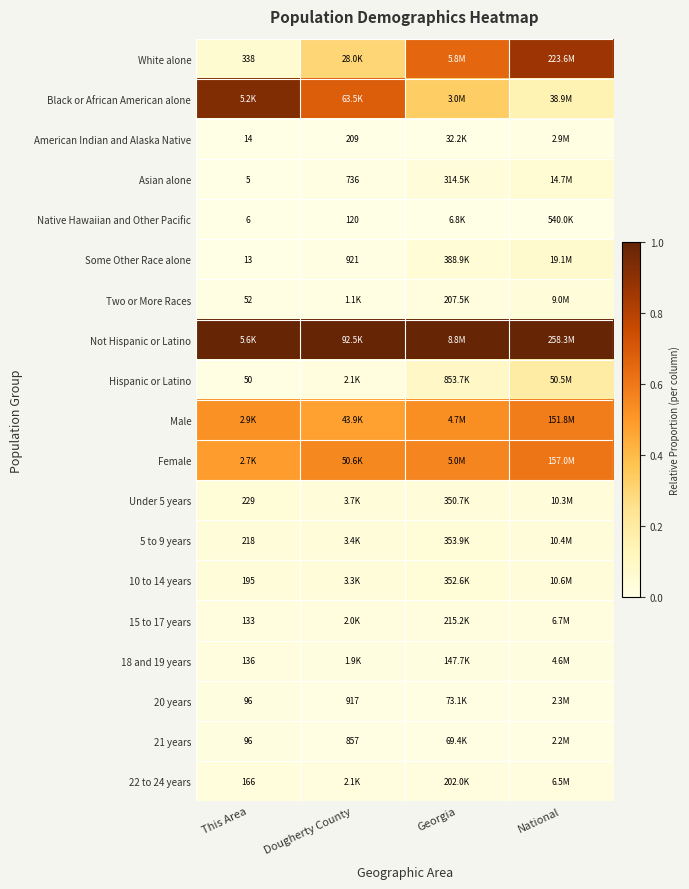

At which category is the sum across all series the highest?

National